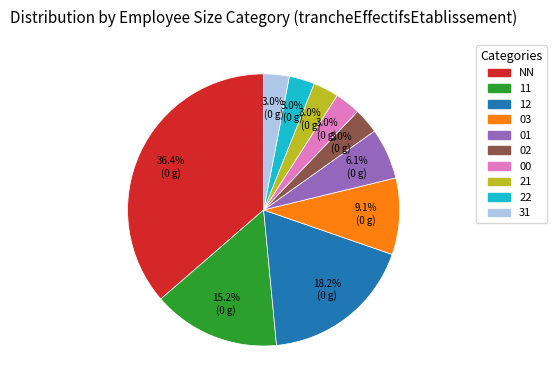

Combined, do 22 and 12 account for over 50%?

No